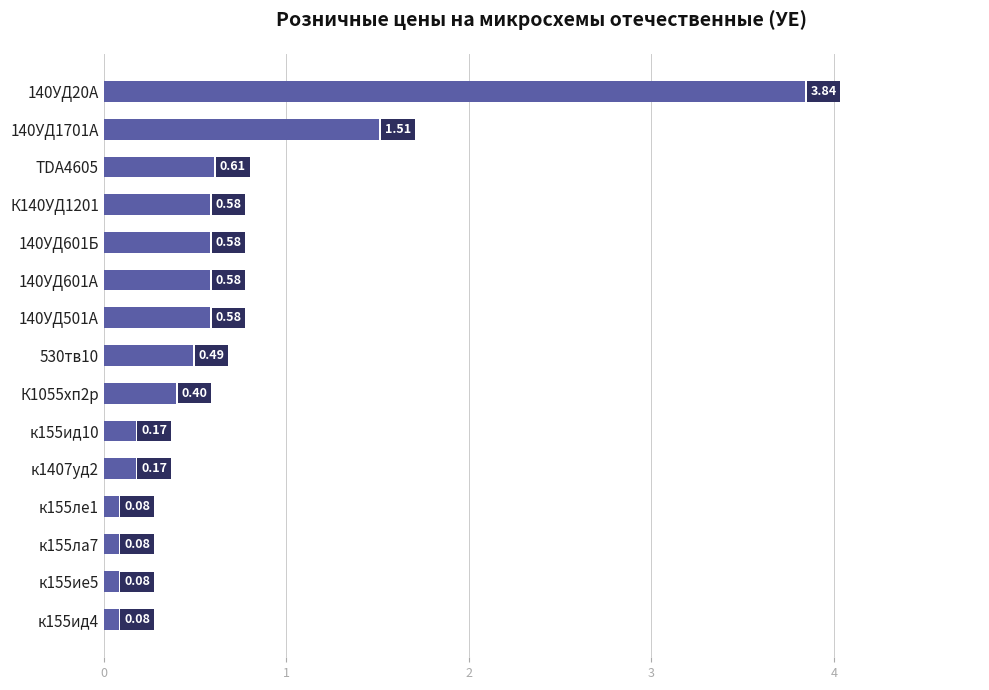

What is the difference between the second highest and minimum values?

1.4